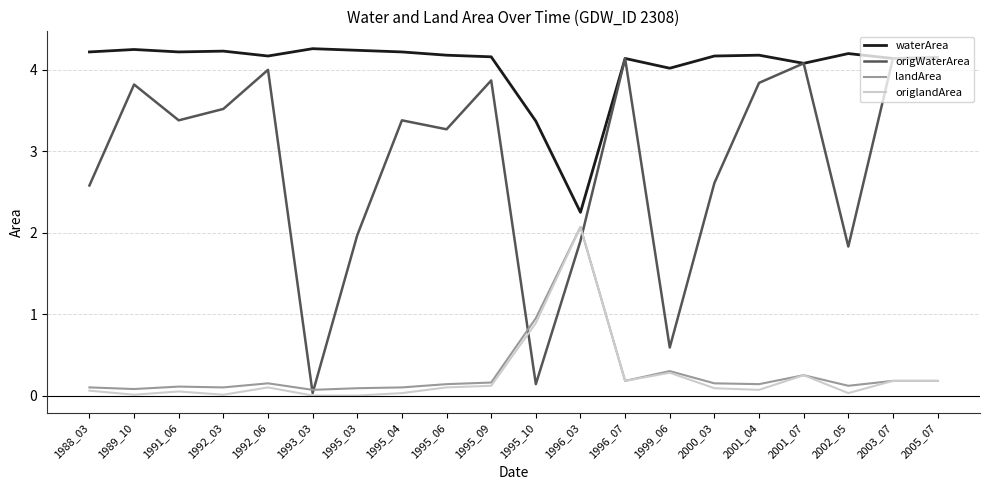

What is the greatest value displayed?

4.3